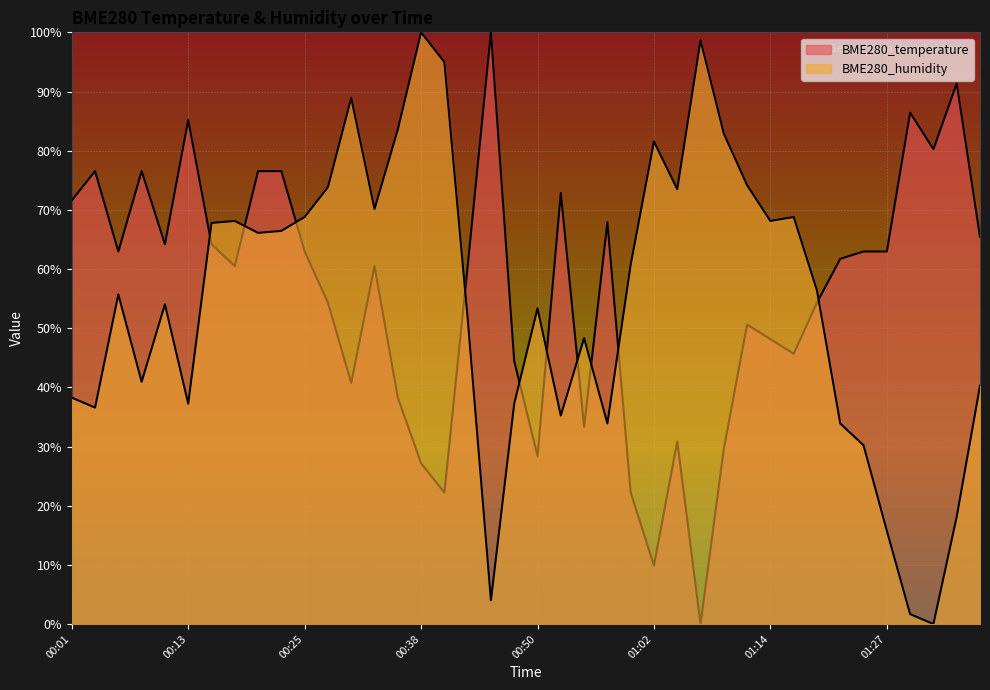

How many positive values does the BME280_humidity series have?

39